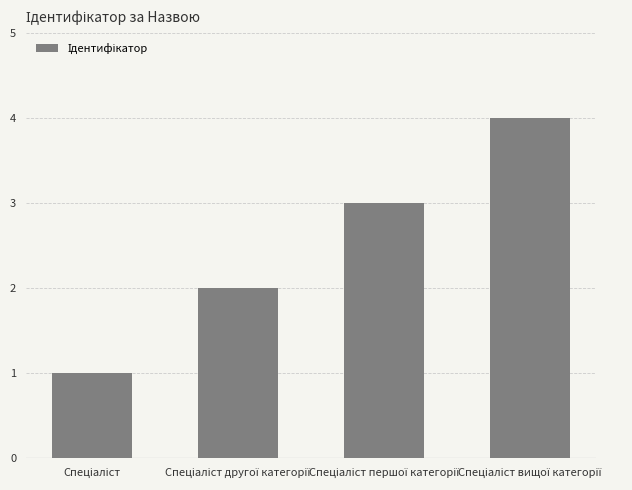

How many categories are shown in the chart?

4